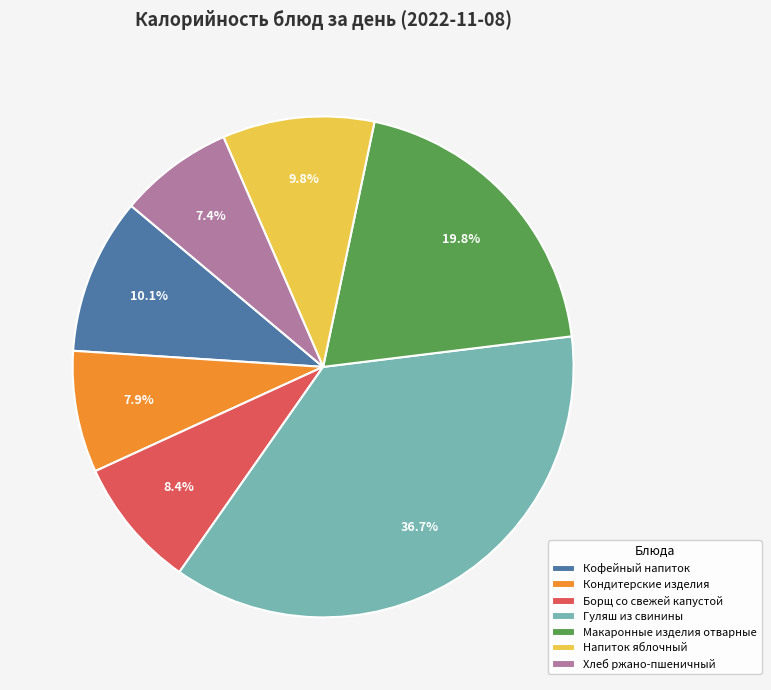

To the nearest percent, what is the difference between the Напиток яблочный and Гуляш из свинины slice percentages?

27%